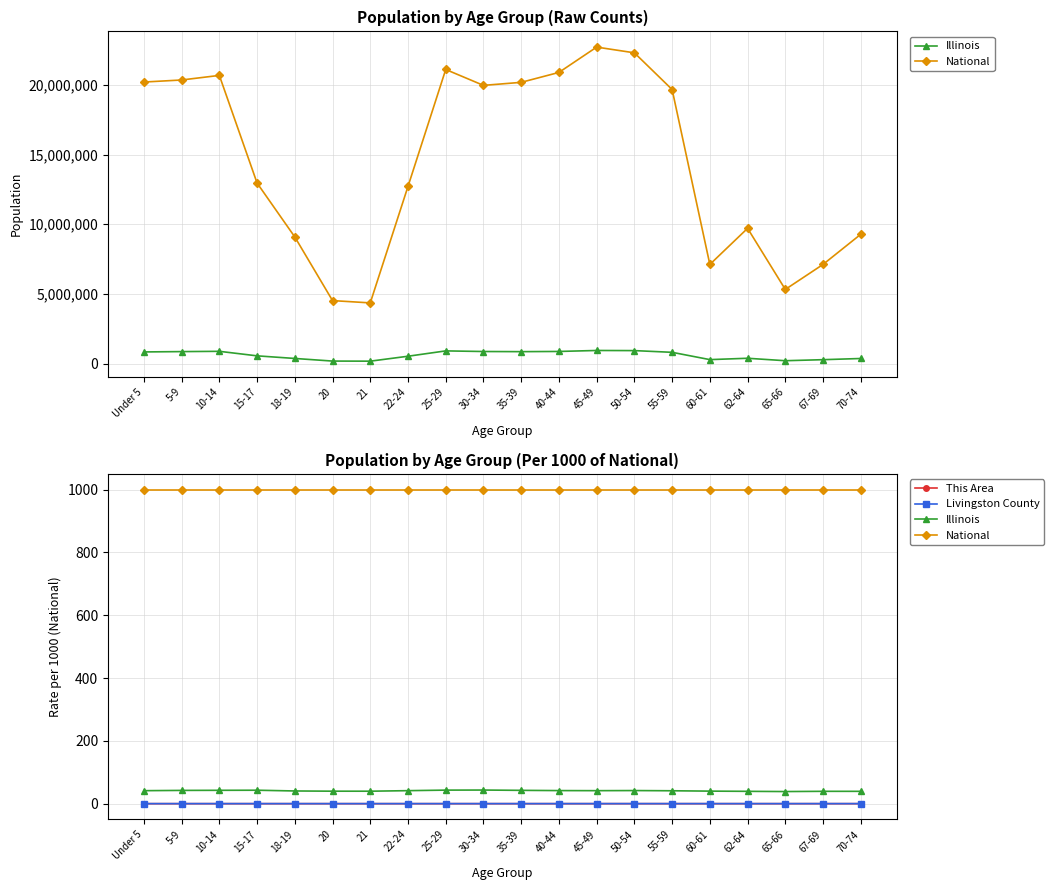

What is the difference between the highest and lowest values at 70-74?

1000.0